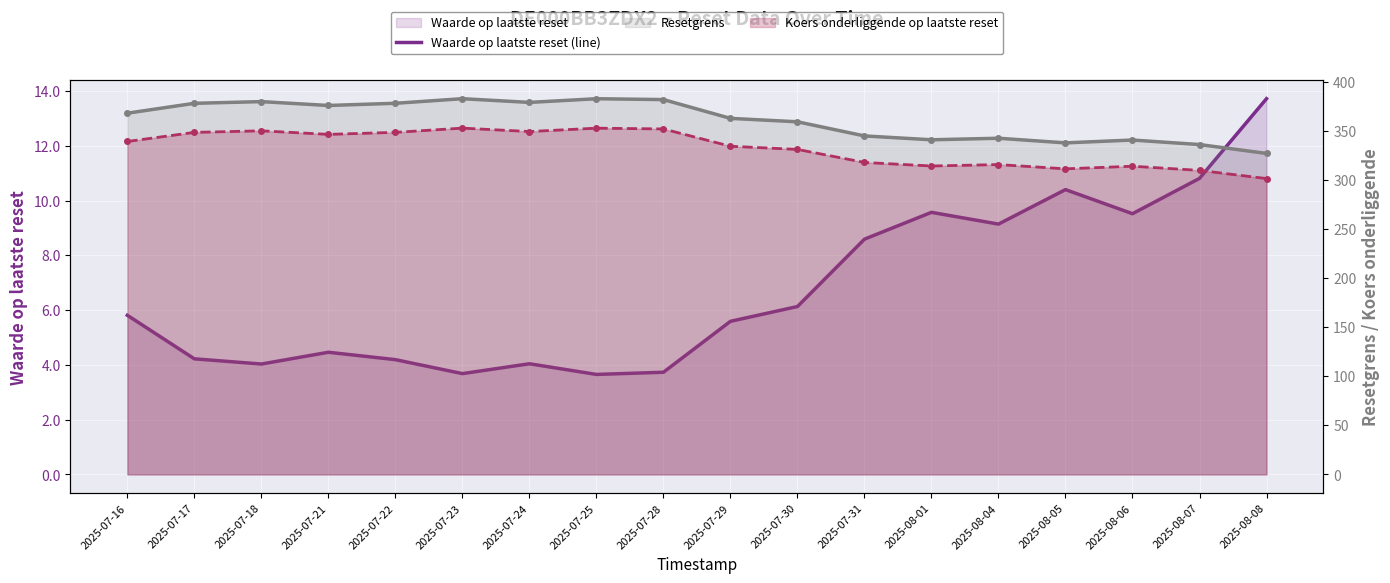

What is the difference between the Waarde op laatste reset (line) values at 2025-07-18 and 2025-07-28?

0.3